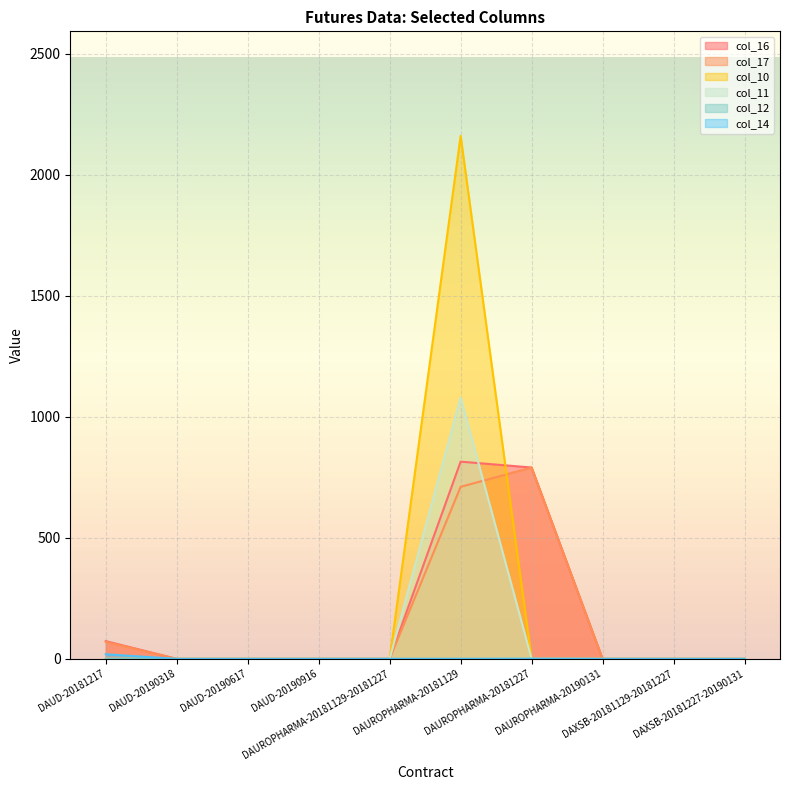

At DAUROPHARMA-20190131, list the series in order from smallest to largest.

col_16, col_17, col_10, col_11, col_12, col_14